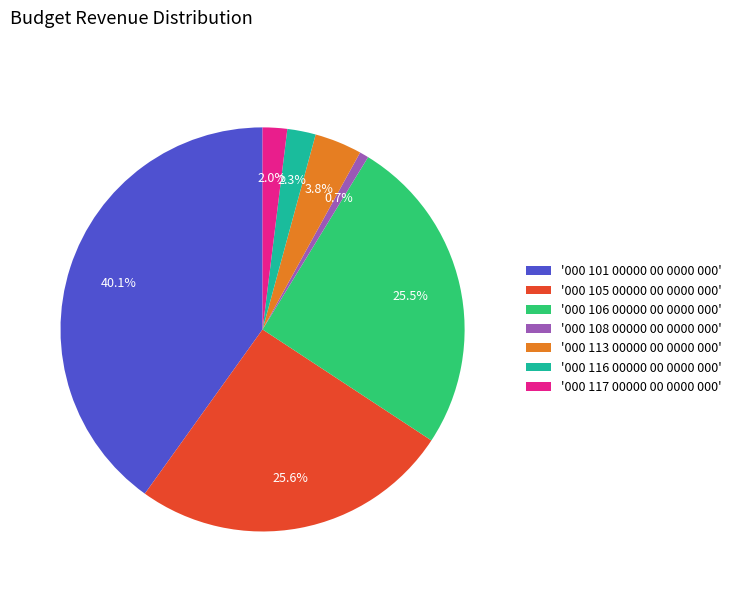

What portion of the pie excludes '000 116 00000 00 0000 000'?

97.7%